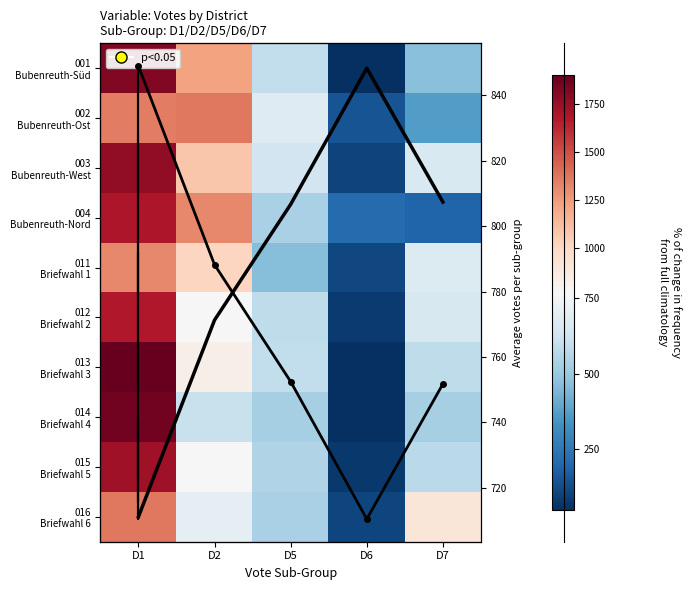

Is it true that 016 Briefwahl 6 equals 152.3 at D6?

False